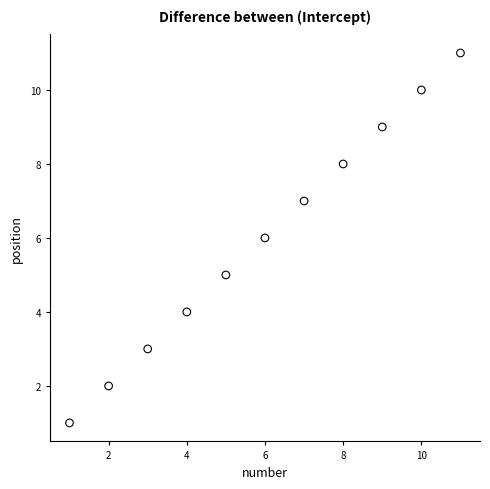

What is the range of X values (max minus min)?

10